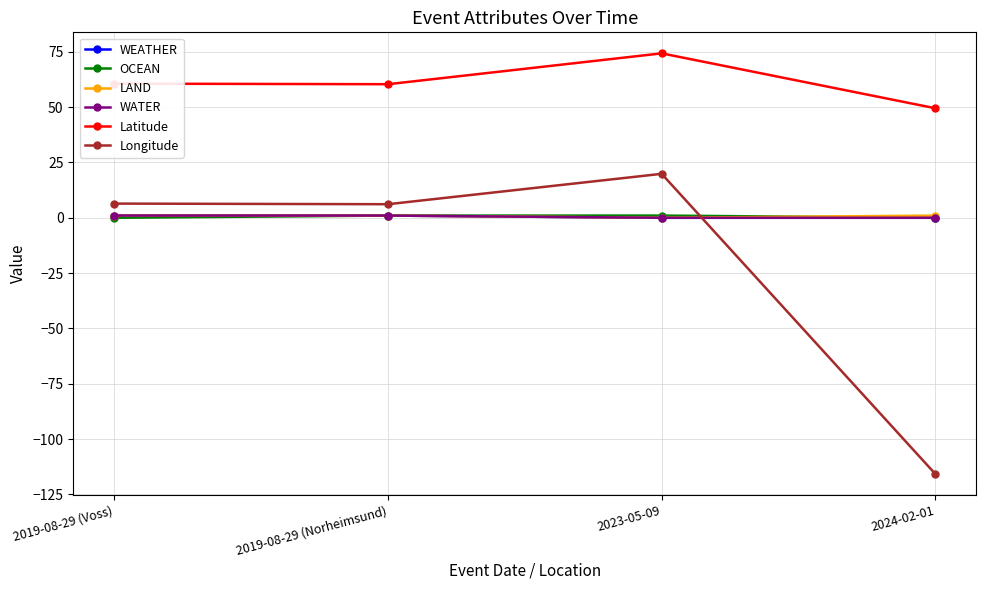

Reading left to right, what are all the values shown in this chart?

WEATHER: 2019-08-29 (Voss)=1.0	2019-08-29 (Norheimsund)=1.0	2023-05-09=0.0	2024-02-01=0.0
OCEAN: 2019-08-29 (Voss)=0.0	2019-08-29 (Norheimsund)=1.0	2023-05-09=1.0	2024-02-01=0.0
LAND: 2019-08-29 (Voss)=1.0	2019-08-29 (Norheimsund)=1.0	2023-05-09=0.0	2024-02-01=1.0
WATER: 2019-08-29 (Voss)=1.0	2019-08-29 (Norheimsund)=1.0	2023-05-09=0.0	2024-02-01=0.0
Latitude: 2019-08-29 (Voss)=60.6	2019-08-29 (Norheimsund)=60.4	2023-05-09=74.3	2024-02-01=49.5
Longitude: 2019-08-29 (Voss)=6.4	2019-08-29 (Norheimsund)=6.1	2023-05-09=19.9	2024-02-01=-115.8